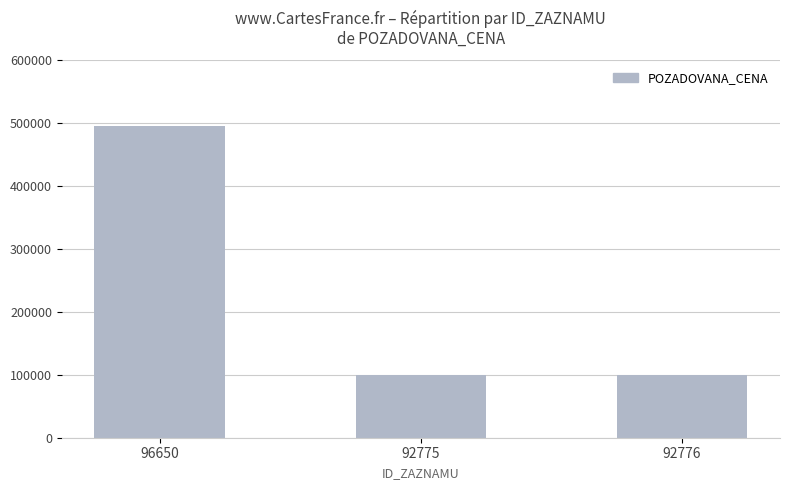

What is the label of the 3rd bar from the right?

96650